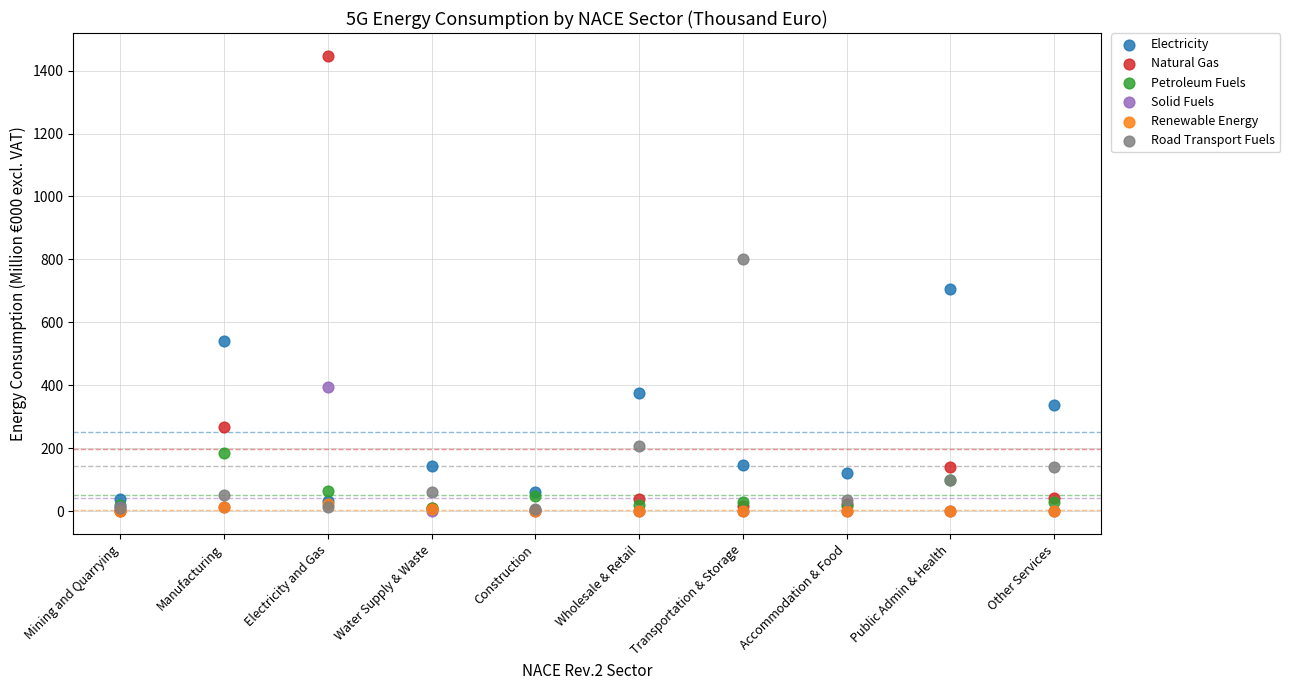

Across all series, what Y value is closest to 723?

706.5